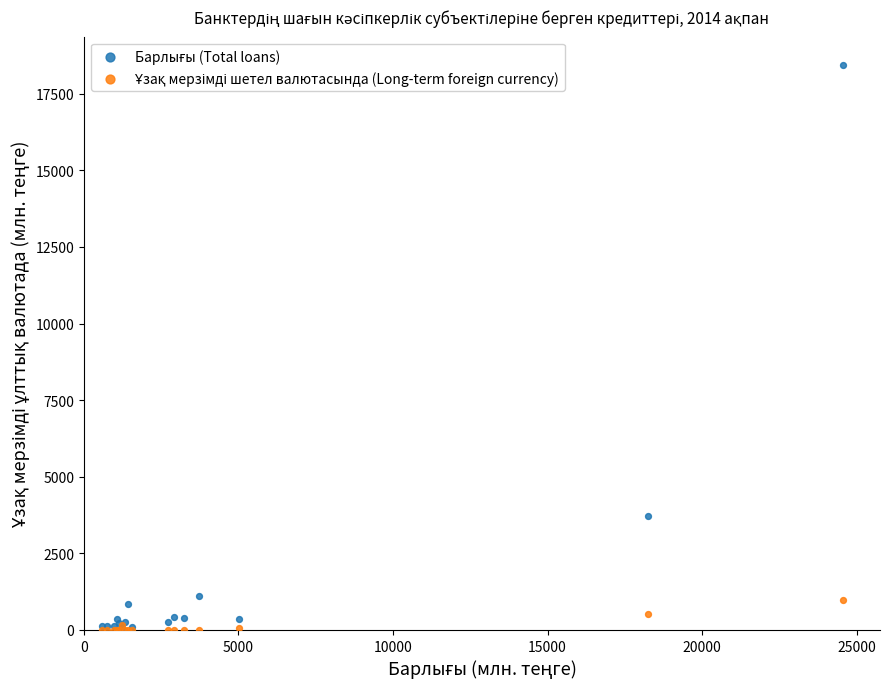

Across all series, what Y value is closest to 9222?

3712.2